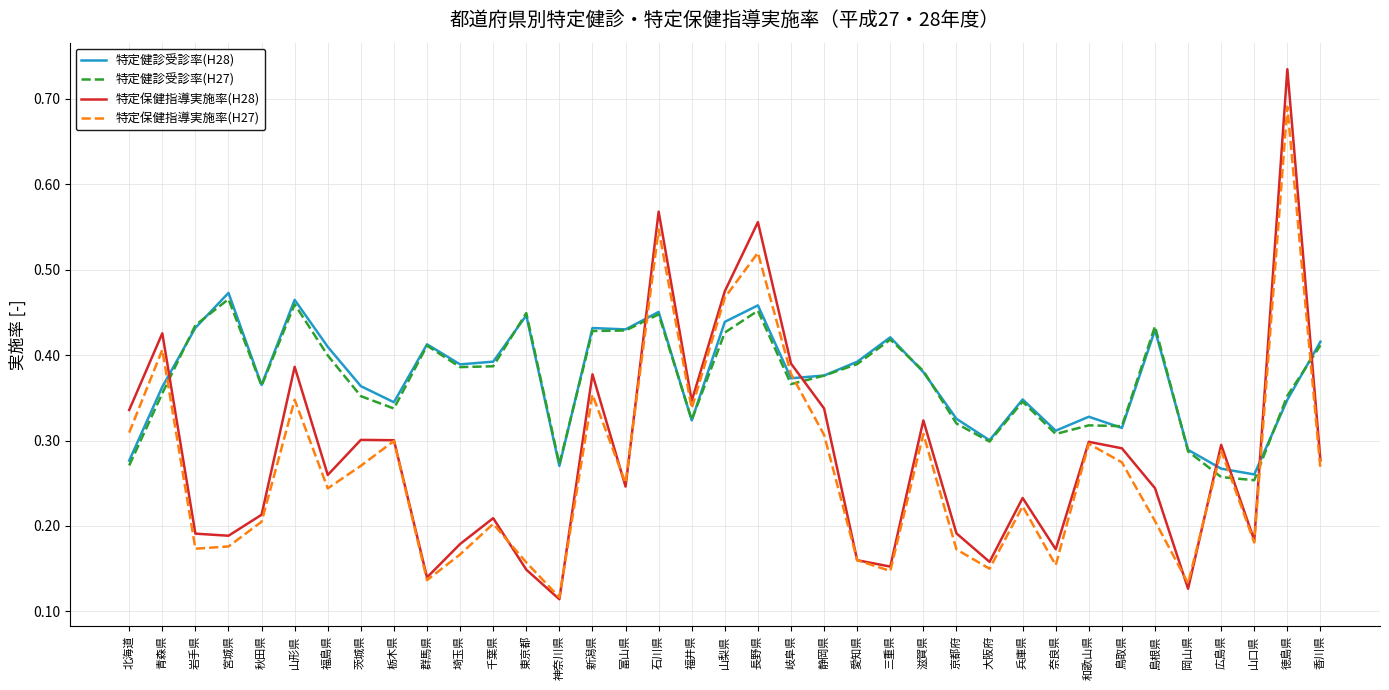

At which category does the chart reach its peak across all series?

徳島県